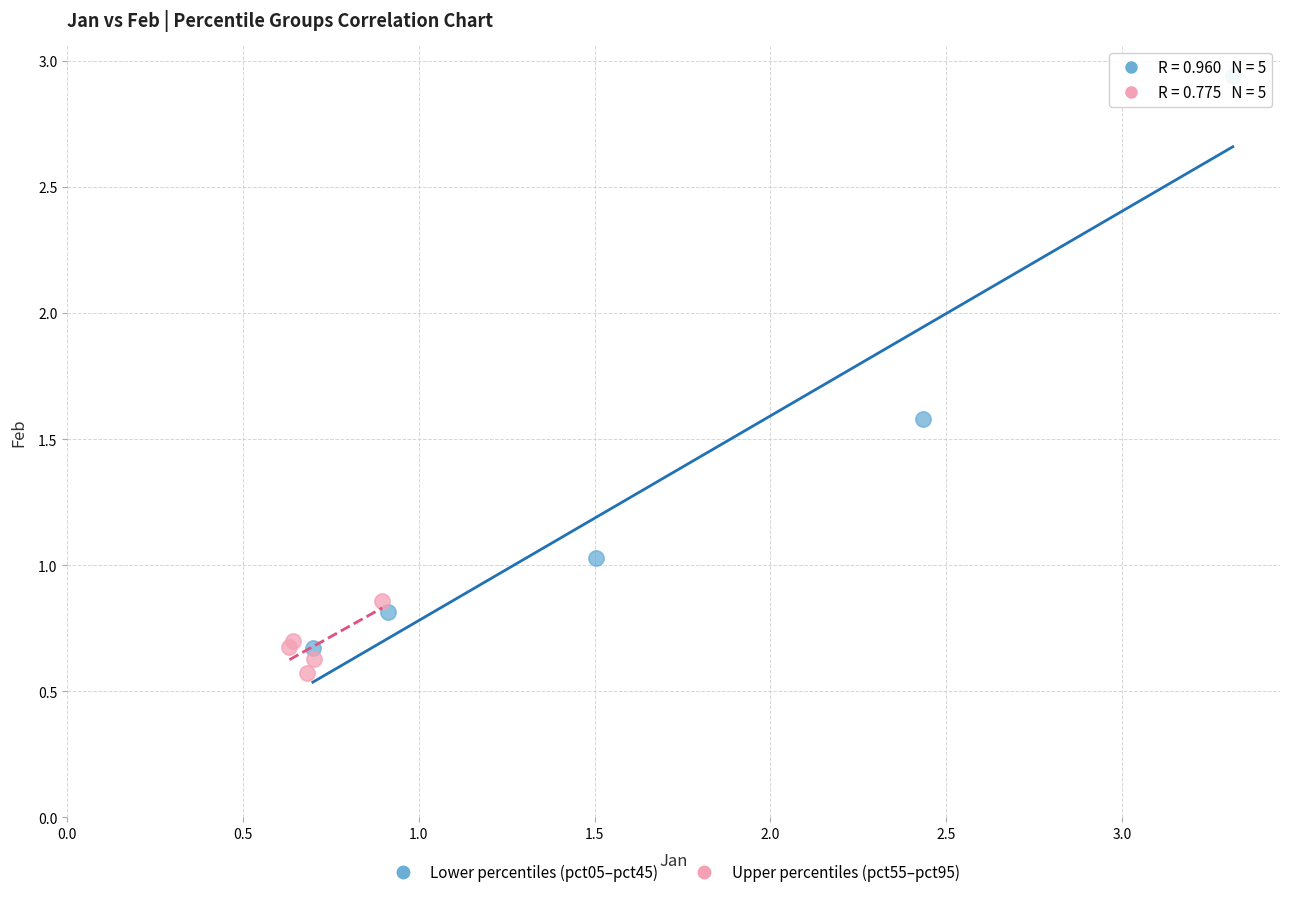

Which series has the largest Y range (max minus min)?

Lower percentiles (pct05–pct45)